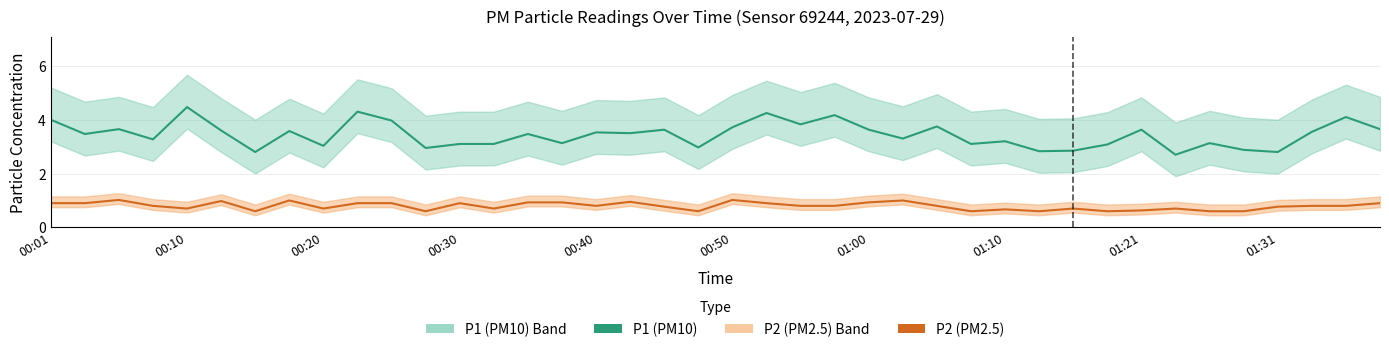

What is the maximum value shown in the chart?

4.5